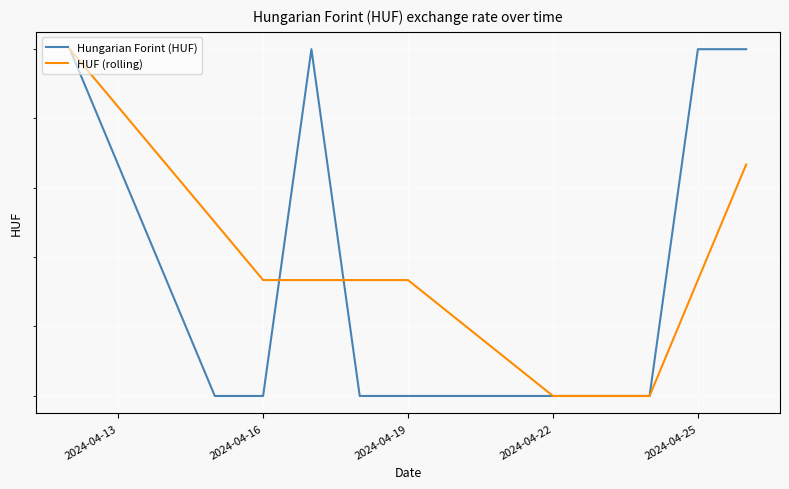

List the series in order of their overall mean, highest first.

Hungarian Forint (HUF), HUF (rolling)